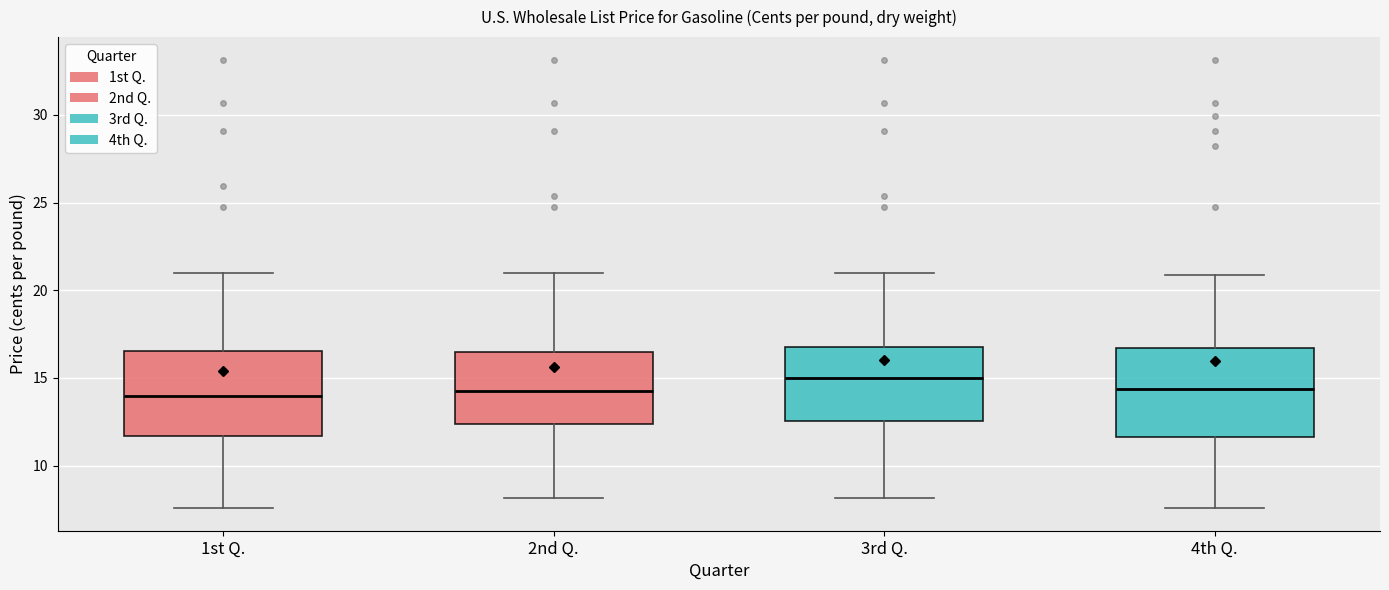

Reading left to right, read every box against the y-axis: the position of its median line, the range the box covers, and the ends of its whiskers. The values are not printed on the chart, so give them approximately, as read against the axis.

1st Q.: median 14.0, box 11.5 to 16.5, whiskers 7.5 to 21.0
2nd Q.: median 14.0, box 12.5 to 16.5, whiskers 8.0 to 21.0
3rd Q.: median 15.0, box 12.5 to 17.0, whiskers 8.0 to 21.0
4th Q.: median 14.5, box 11.5 to 16.5, whiskers 7.5 to 21.0